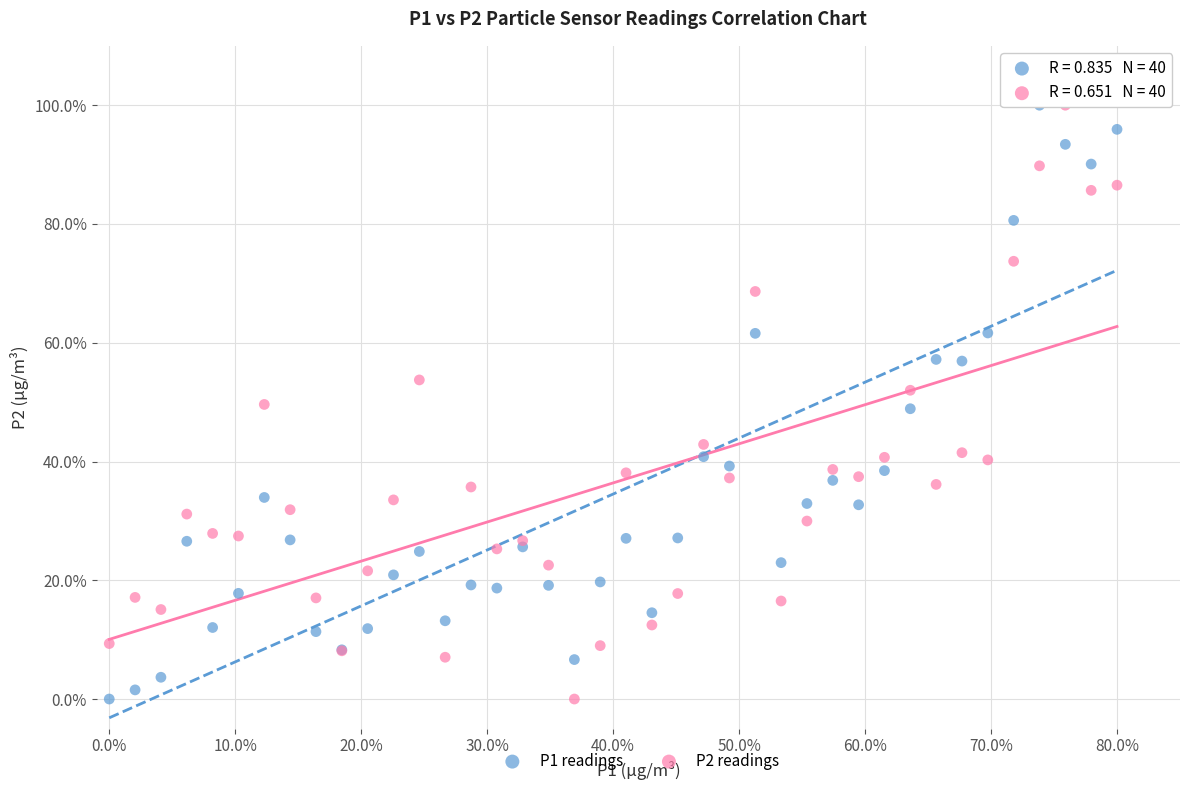

What are all the series names shown in the legend?

P1 readings, P2 readings